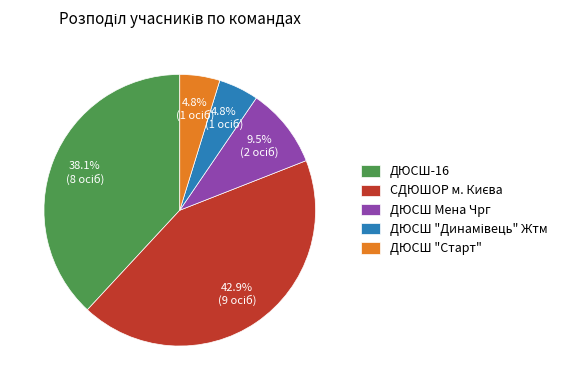

To the nearest percent, what is the difference between the largest and smallest slice percentages?

38%